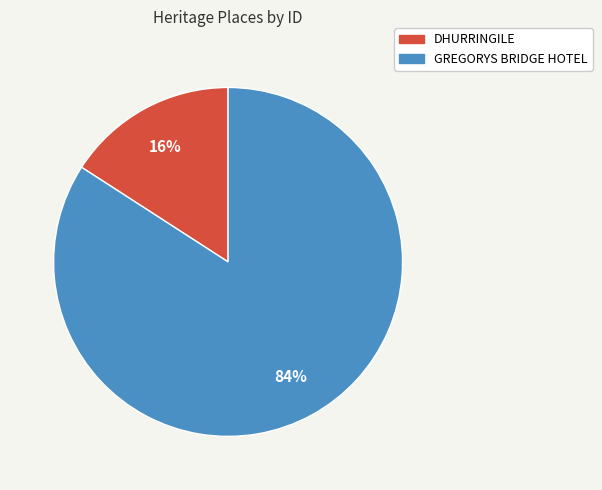

To the nearest percent, what portion does DHURRINGILE represent?

16%